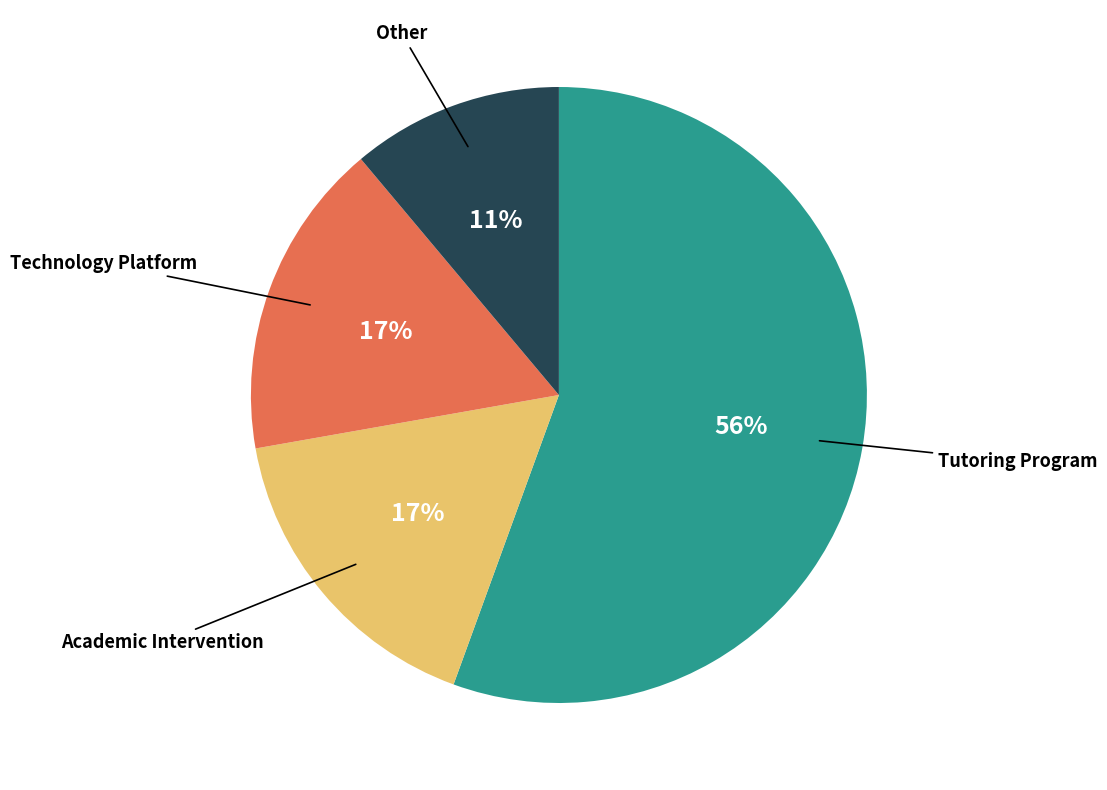

Is there any slice that represents more than half of the pie?

Yes